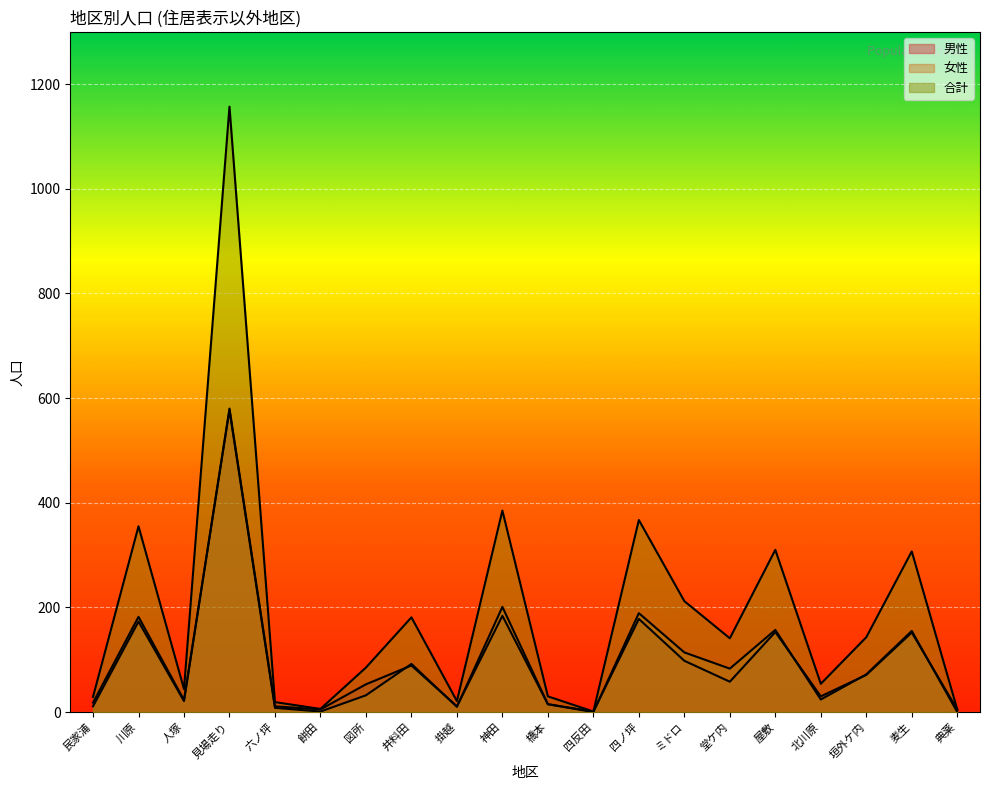

What is the average value of the 合計 series?

193